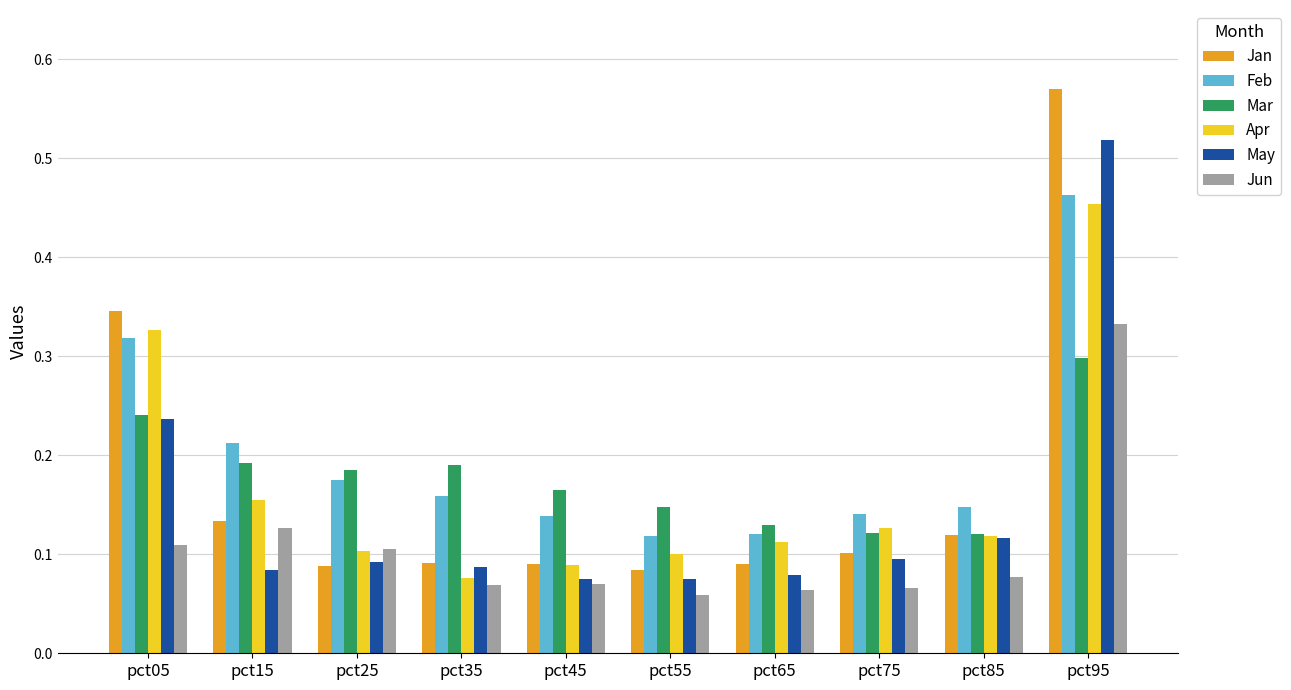

Which series has the largest total across all categories?

Feb